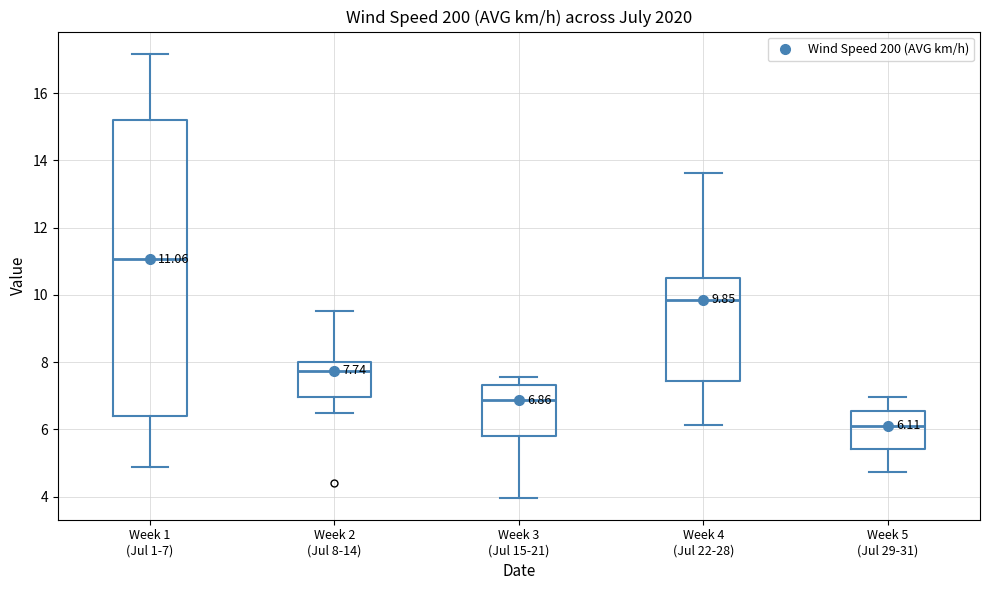

Which box's median line is the highest?

Week 1 (Jul 1-7)